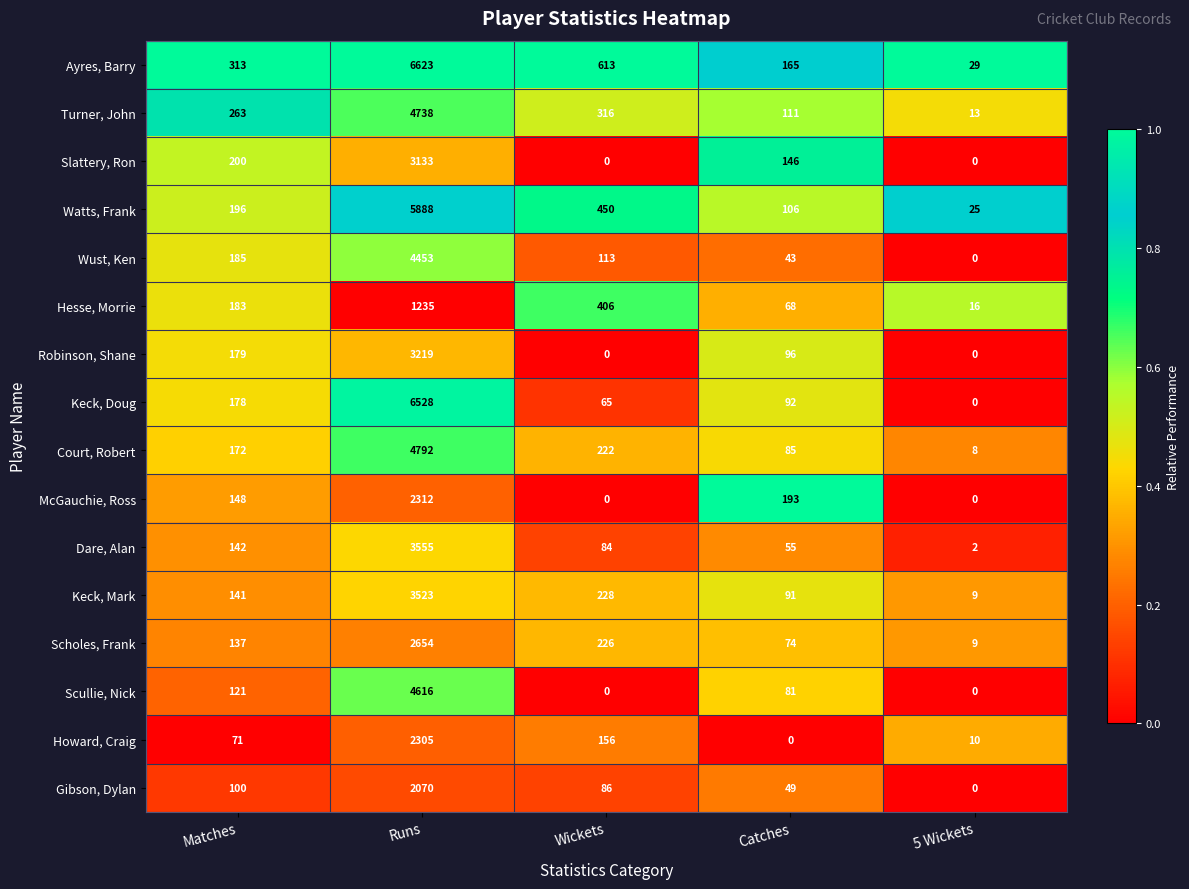

At which category is the sum across all series the highest?

Runs